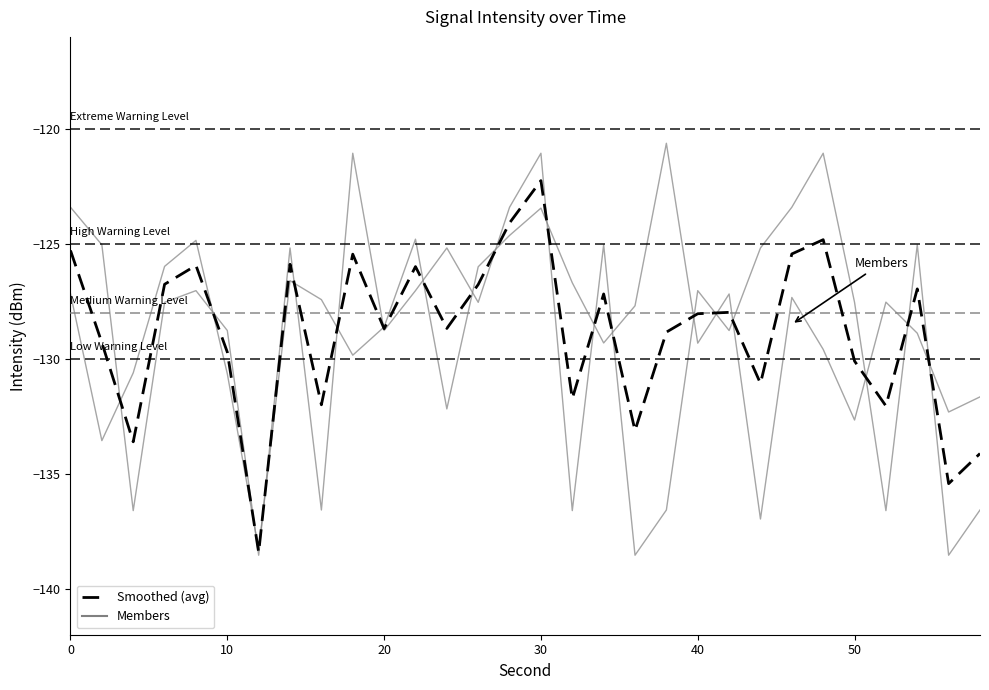

How many categories are shown in the chart?

30